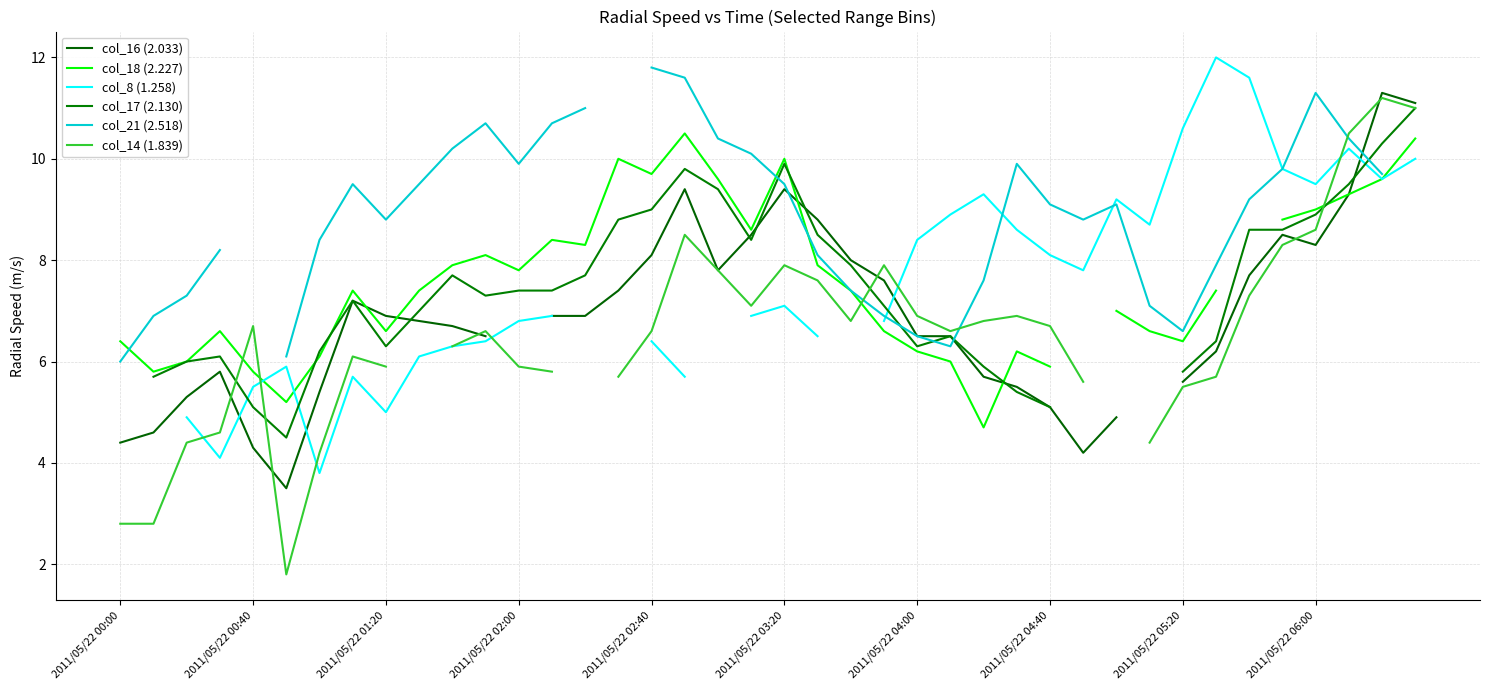

At which category is the sum across all series the highest?

38